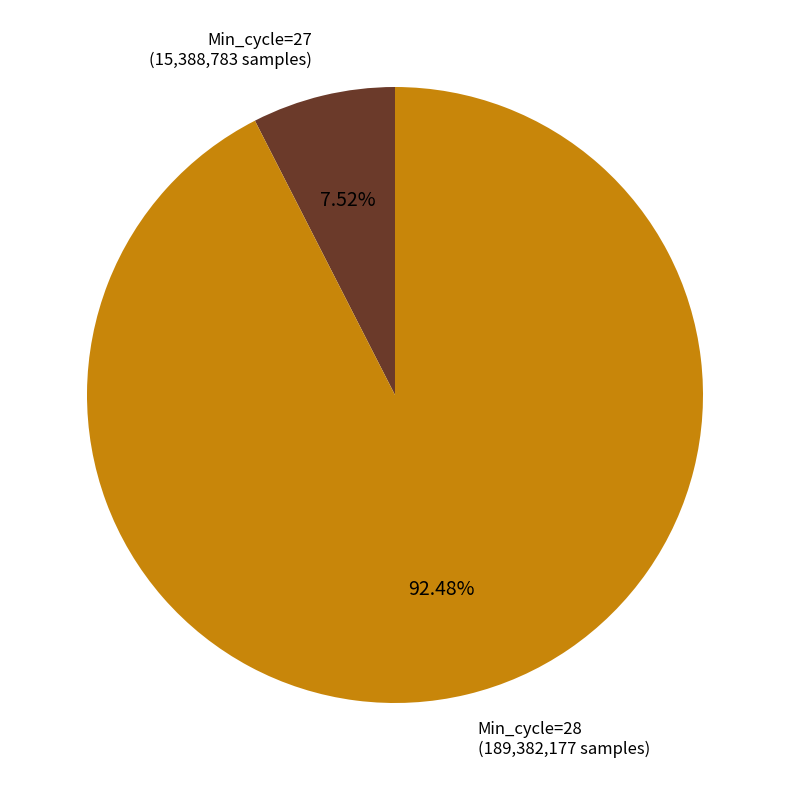

To the nearest percent, what is the average slice percentage?

50%